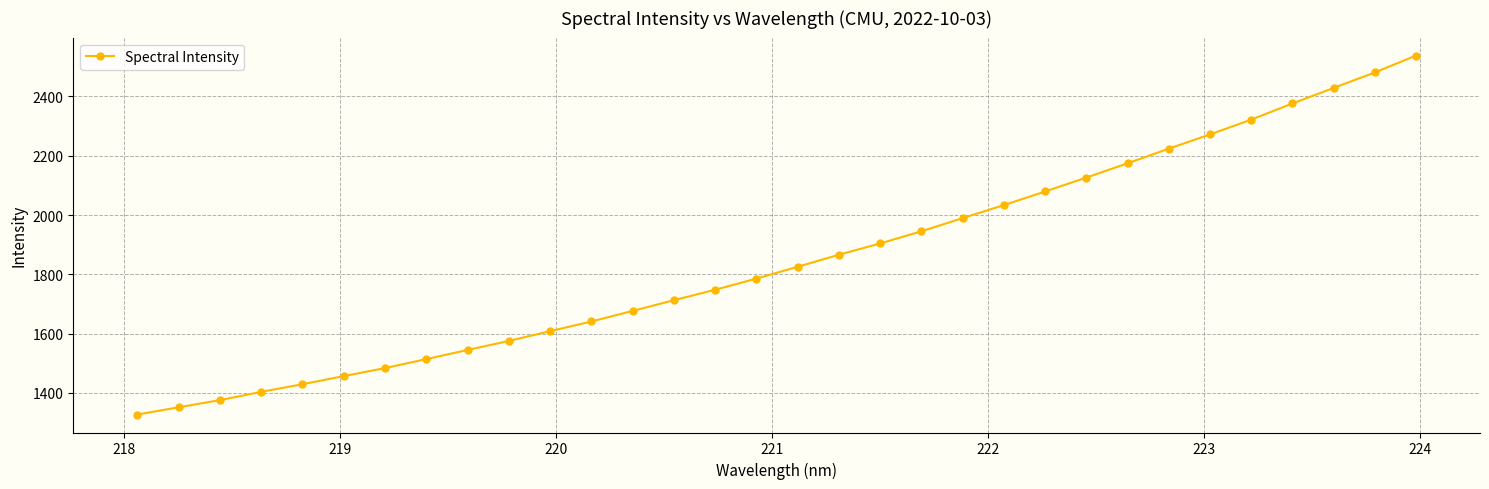

What is the greatest value displayed?

2537.9